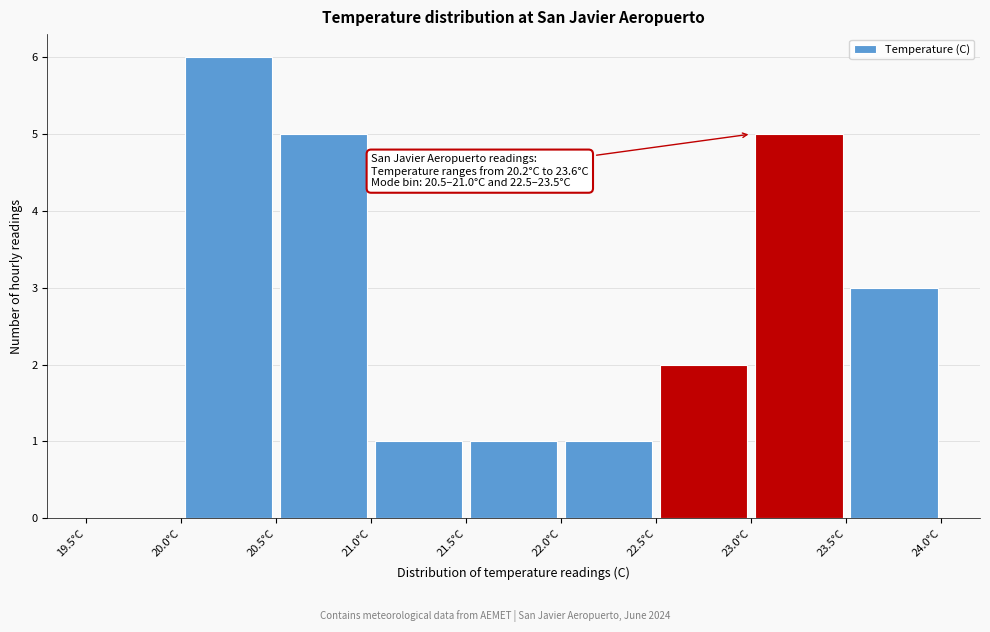

Which range on the x-axis has the tallest bar?

20.0 to 20.5